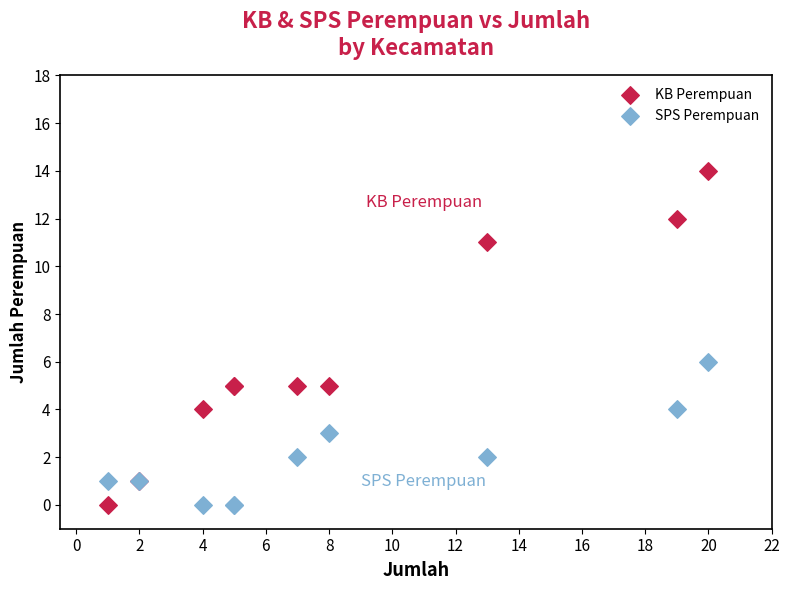

In the KB Perempuan series, what Y value is closest to 7?

5